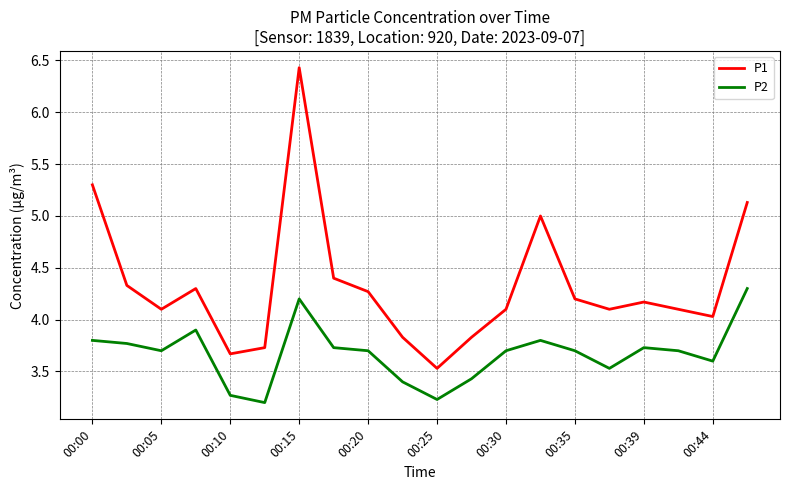

What is the difference between the maximum and minimum values in the P1 series?

2.9